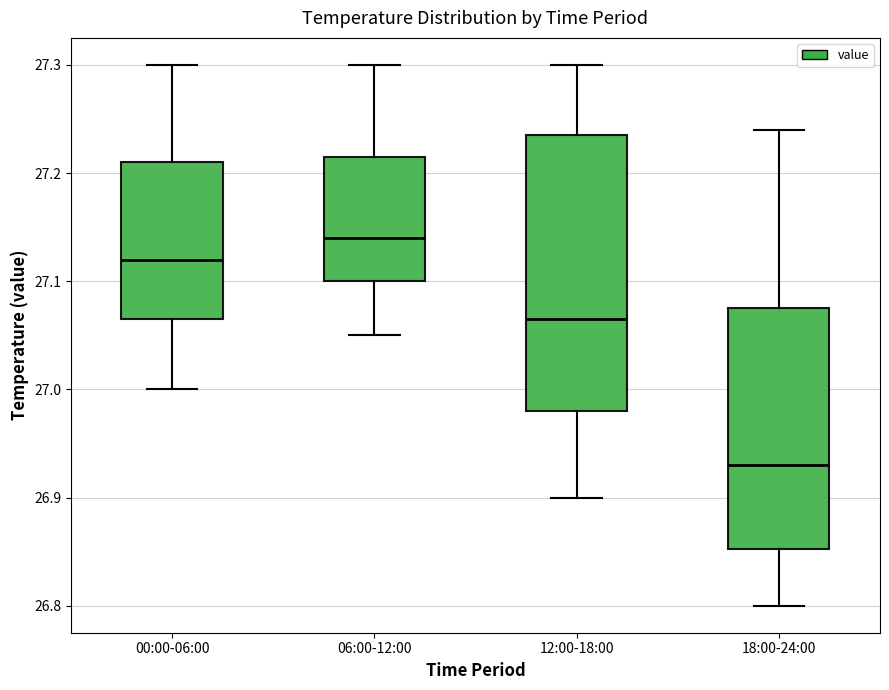

Which box's median line is the lowest?

18:00-24:00